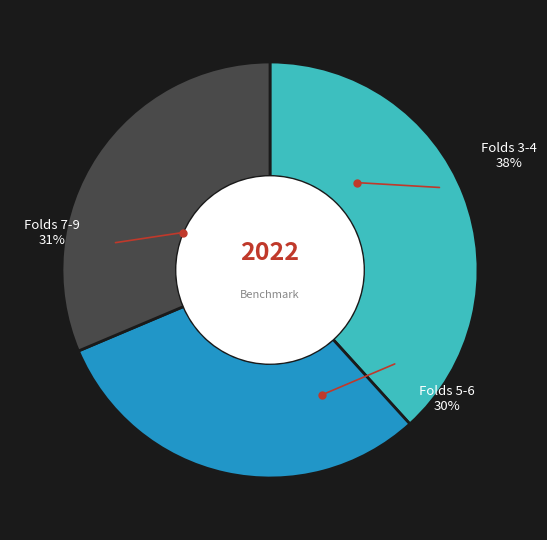

Is it true that 4 is 7% of the pie?

False